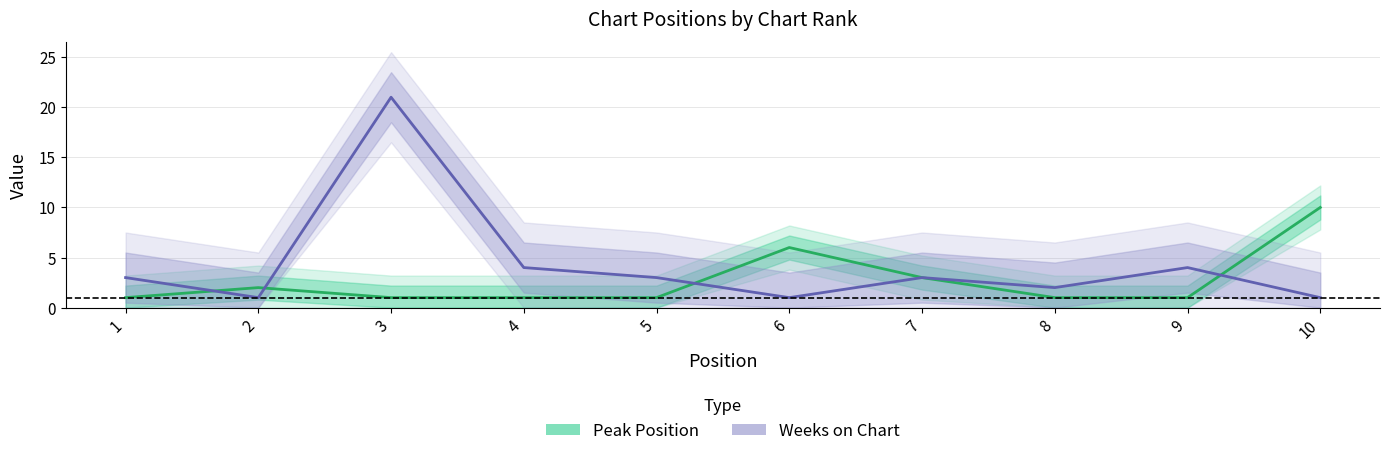

Rank the series at 1 from highest to lowest value.

Weeks on Chart, Peak Position